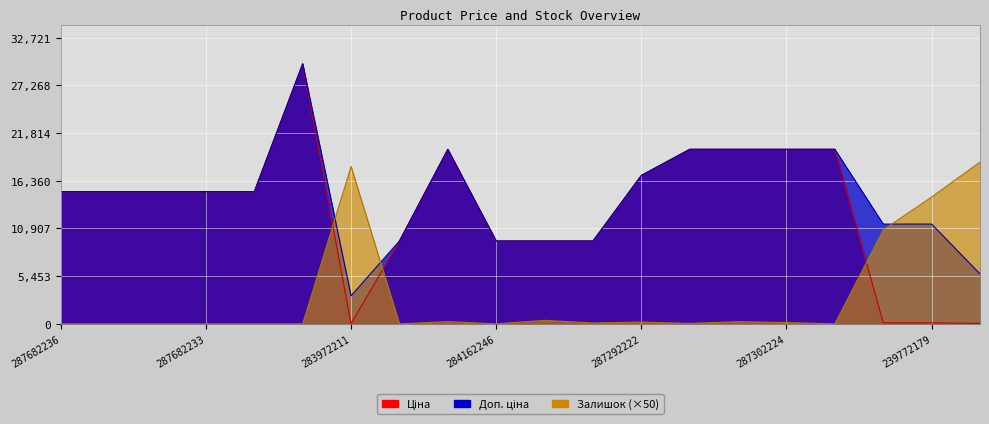

What are all the series names shown in the legend?

Ціна, Доп. ціна, Залишок